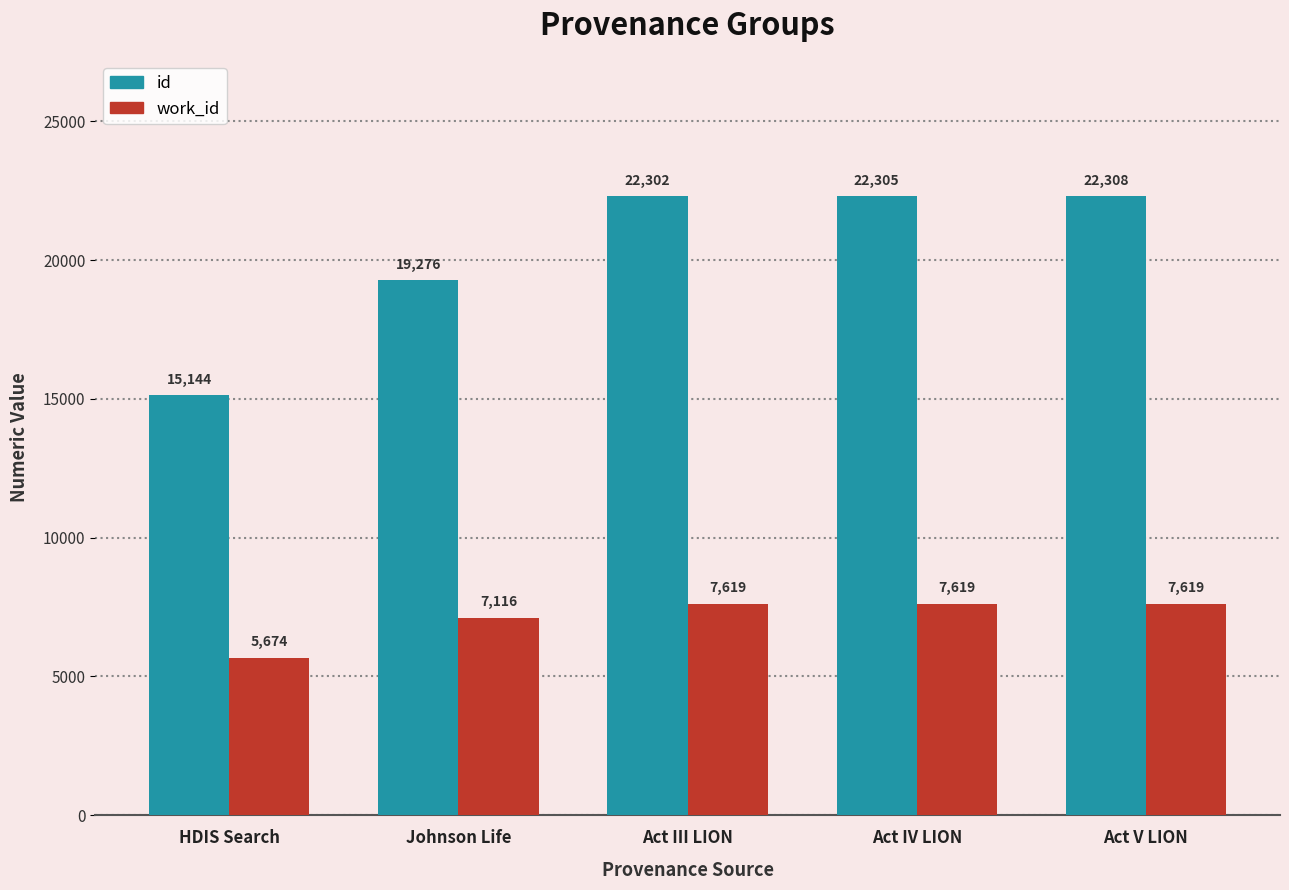

Between HDIS Search and Act V LION, which series saw the biggest shift?

id